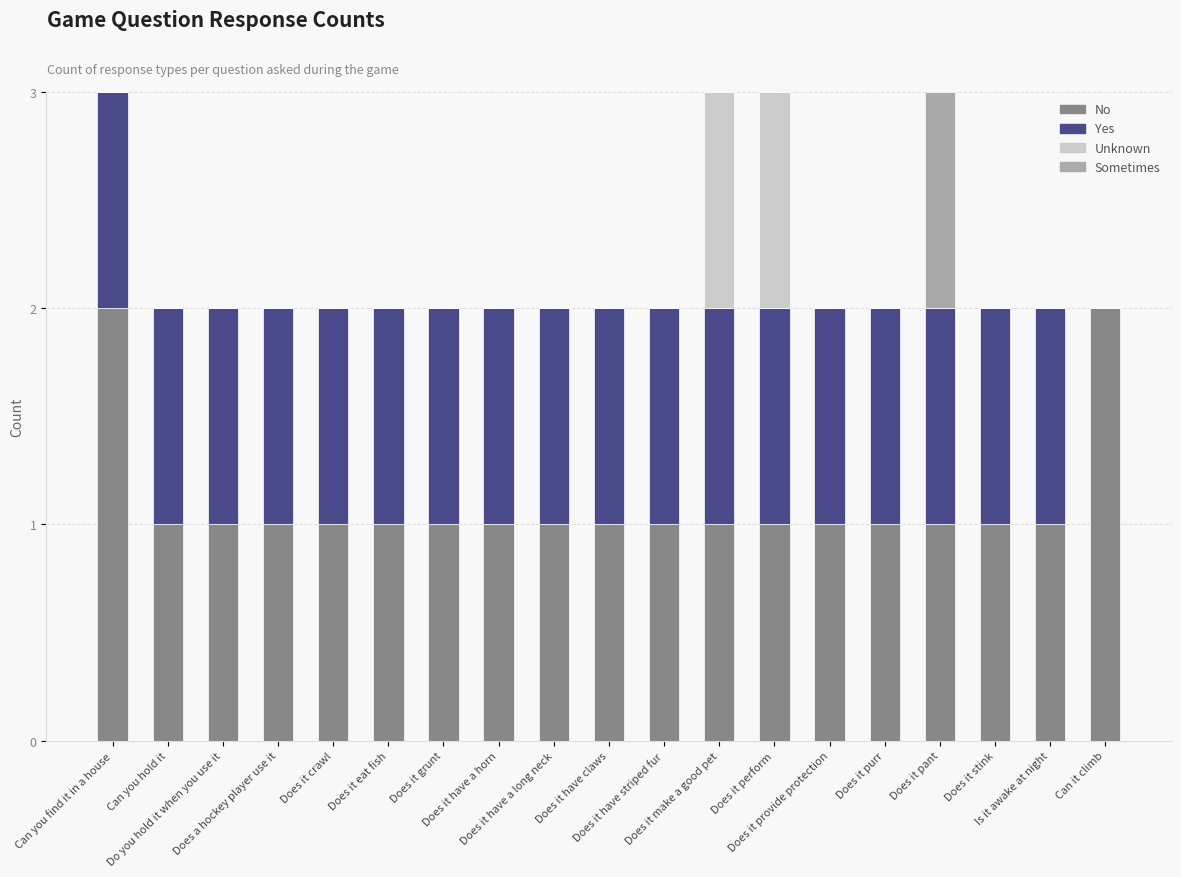

Is it true that Yes equals 0 at Does it crawl?

False